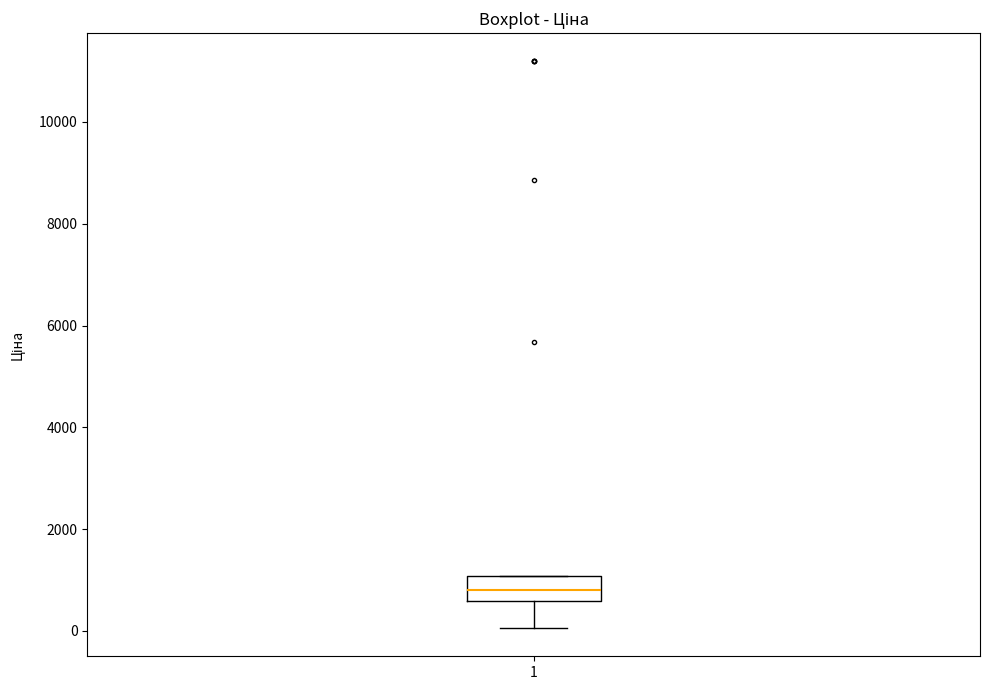

Transcribe this box plot: give where the median line is, the range the box spans, and where the two whiskers end, as read against the y-axis. The values are not printed on the chart, so give them approximately, as read against the axis.

median 800, box 600 to 1000, whiskers 0 to 1000